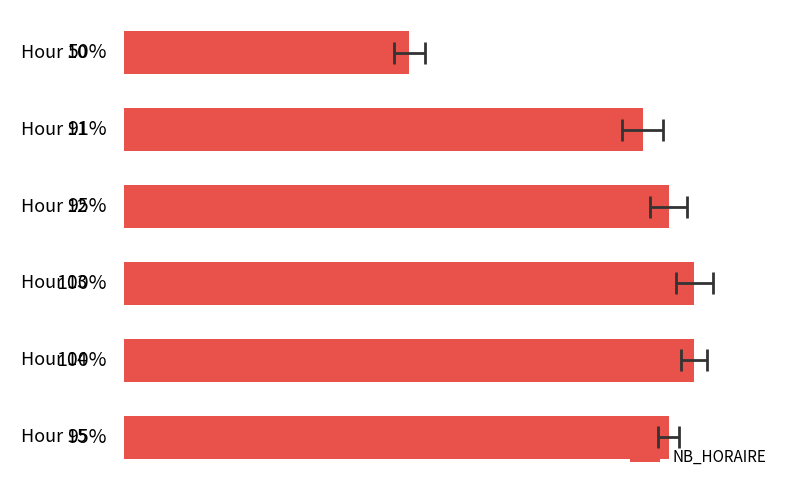

How many values are below 95?

2